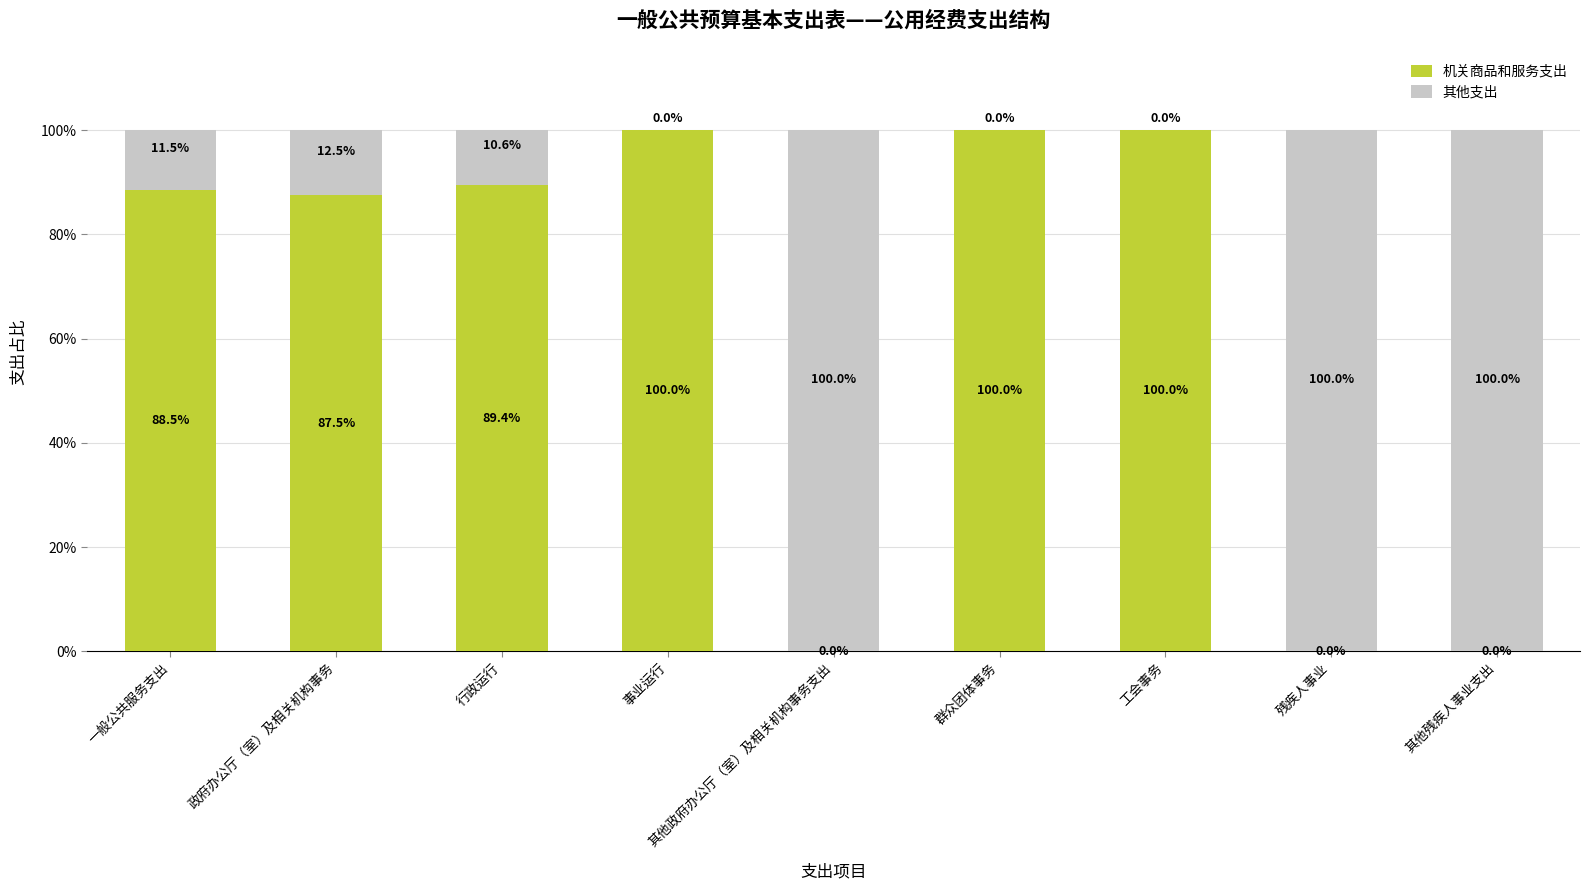

Count the number of data series in this chart.

2